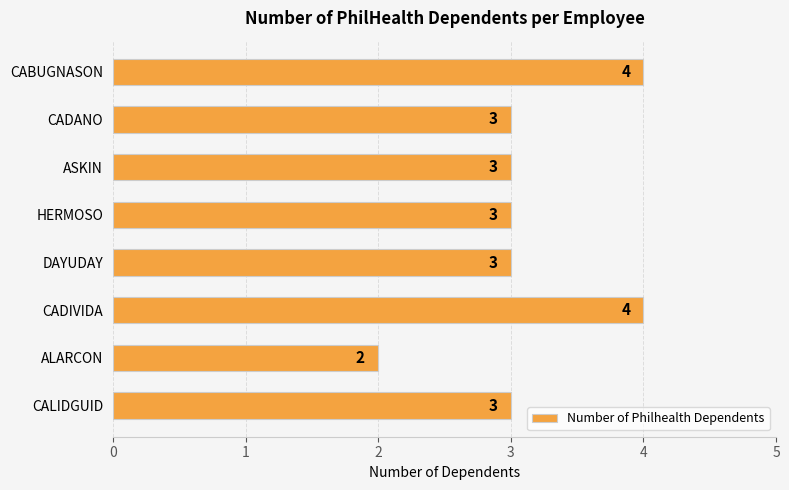

What is the average value?

3